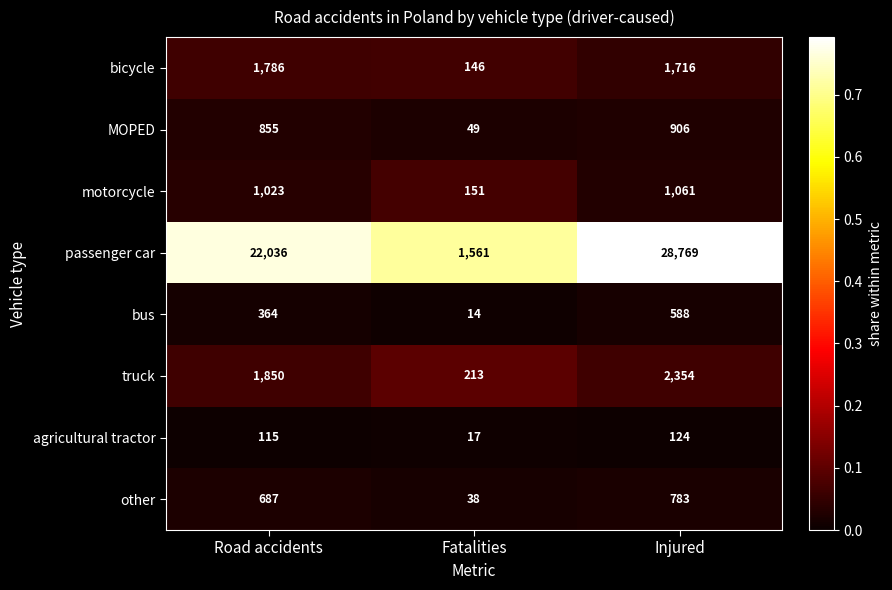

What is the greatest value displayed?

28769